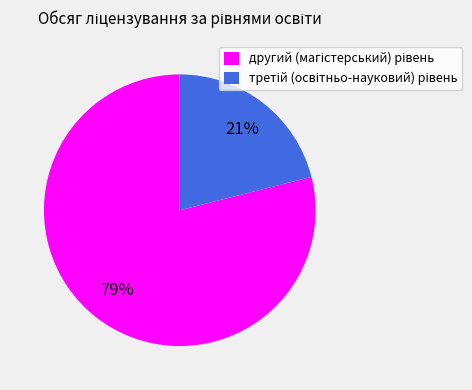

Is there any slice that represents more than half of the pie?

Yes